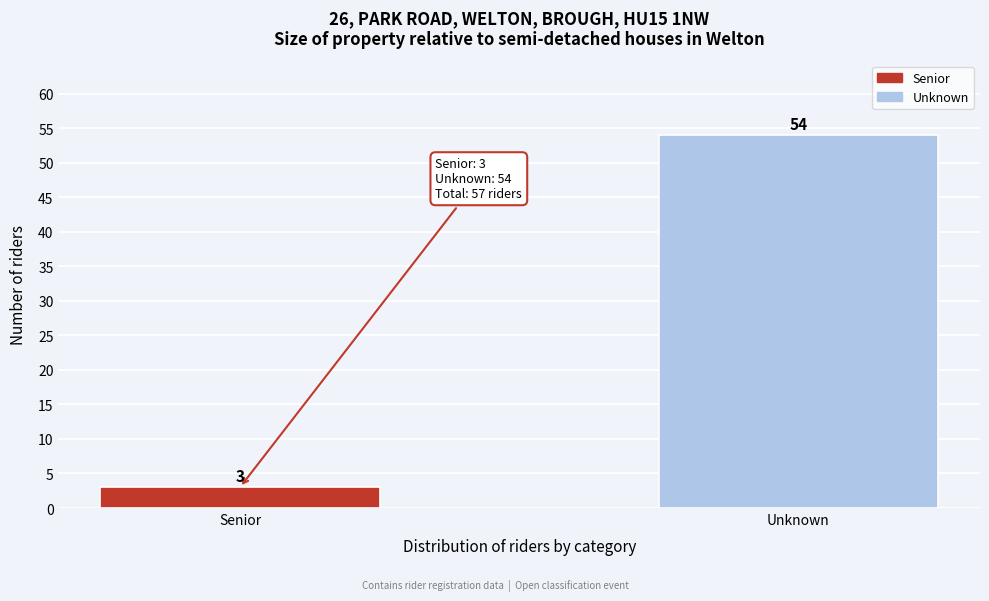

Reading left to right, what are all the values shown in this chart?

Senior=3	Unknown=54